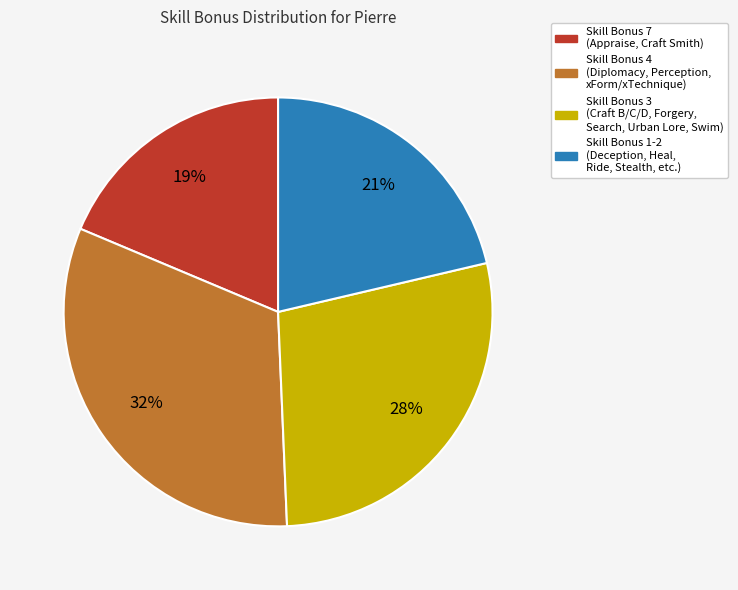

Does any single category account for the majority?

No